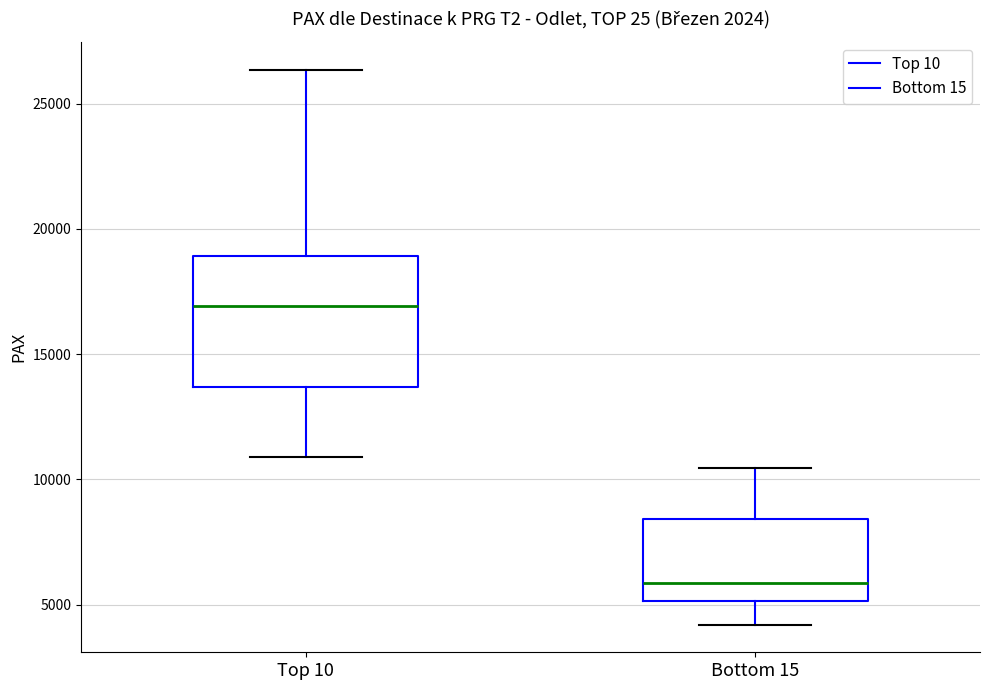

Reading left to right, transcribe this box plot: for each box, give where its median line is, the range the box spans, and where its two whiskers end, as read against the y-axis. The values are not printed on the chart, so give them approximately, as read against the axis.

Top 10: median 17000, box 13500 to 19000, whiskers 11000 to 26500
Bottom 15: median 6000, box 5000 to 8500, whiskers 4000 to 10500